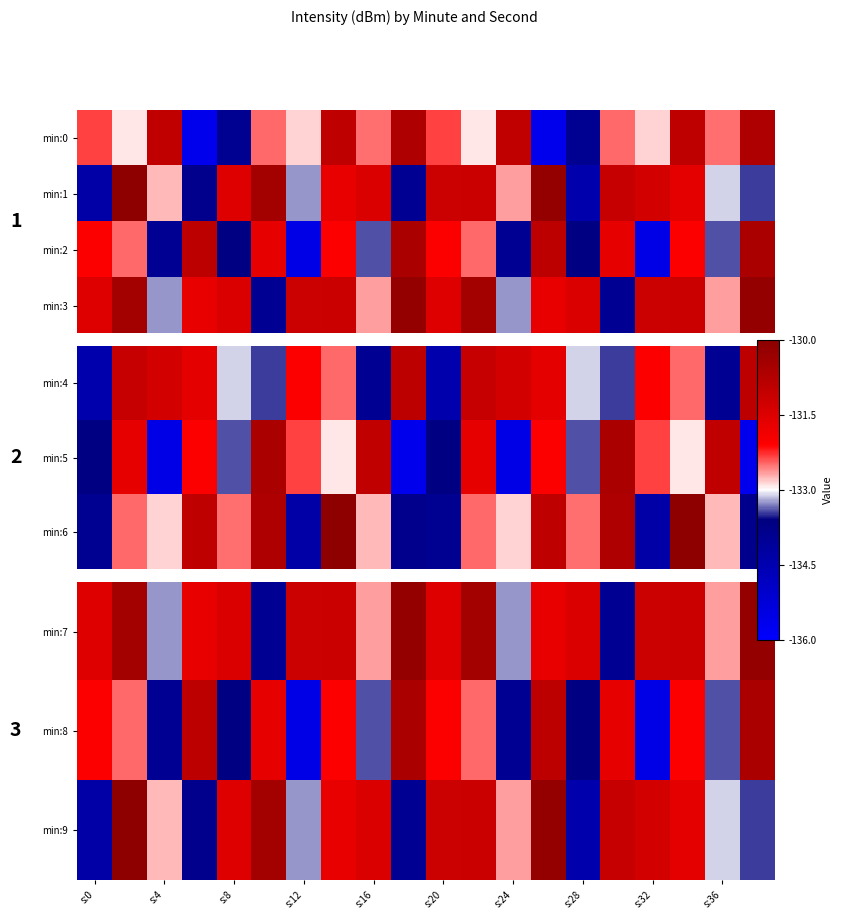

The min:7 series shows -36.9 at s:12. True or false?

False